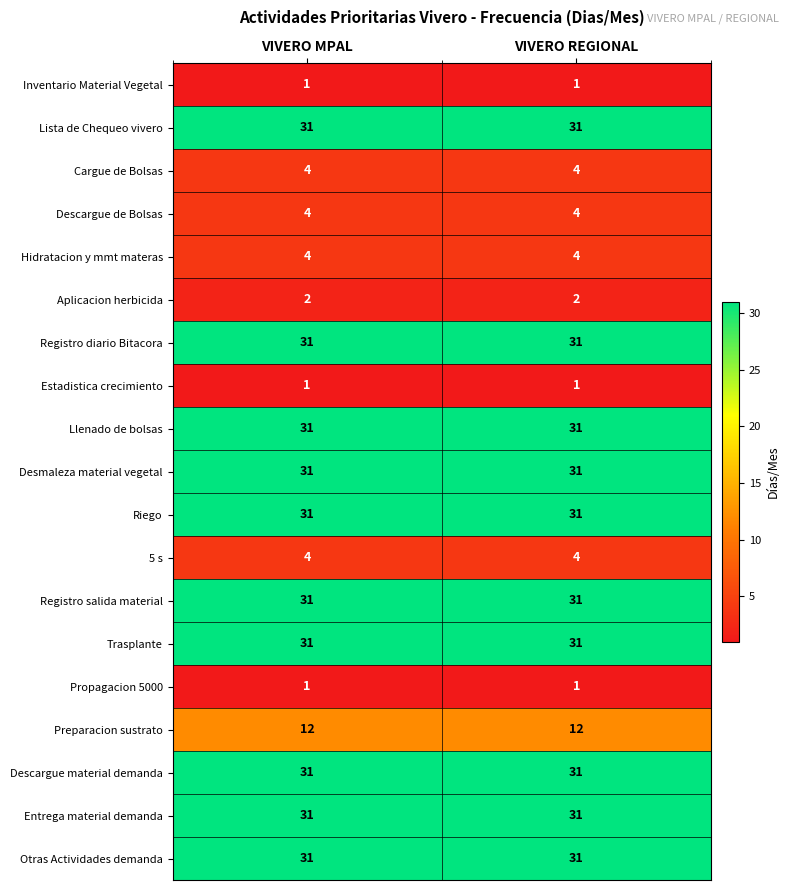

What is the total value across all series at VIVERO REGIONAL?

343